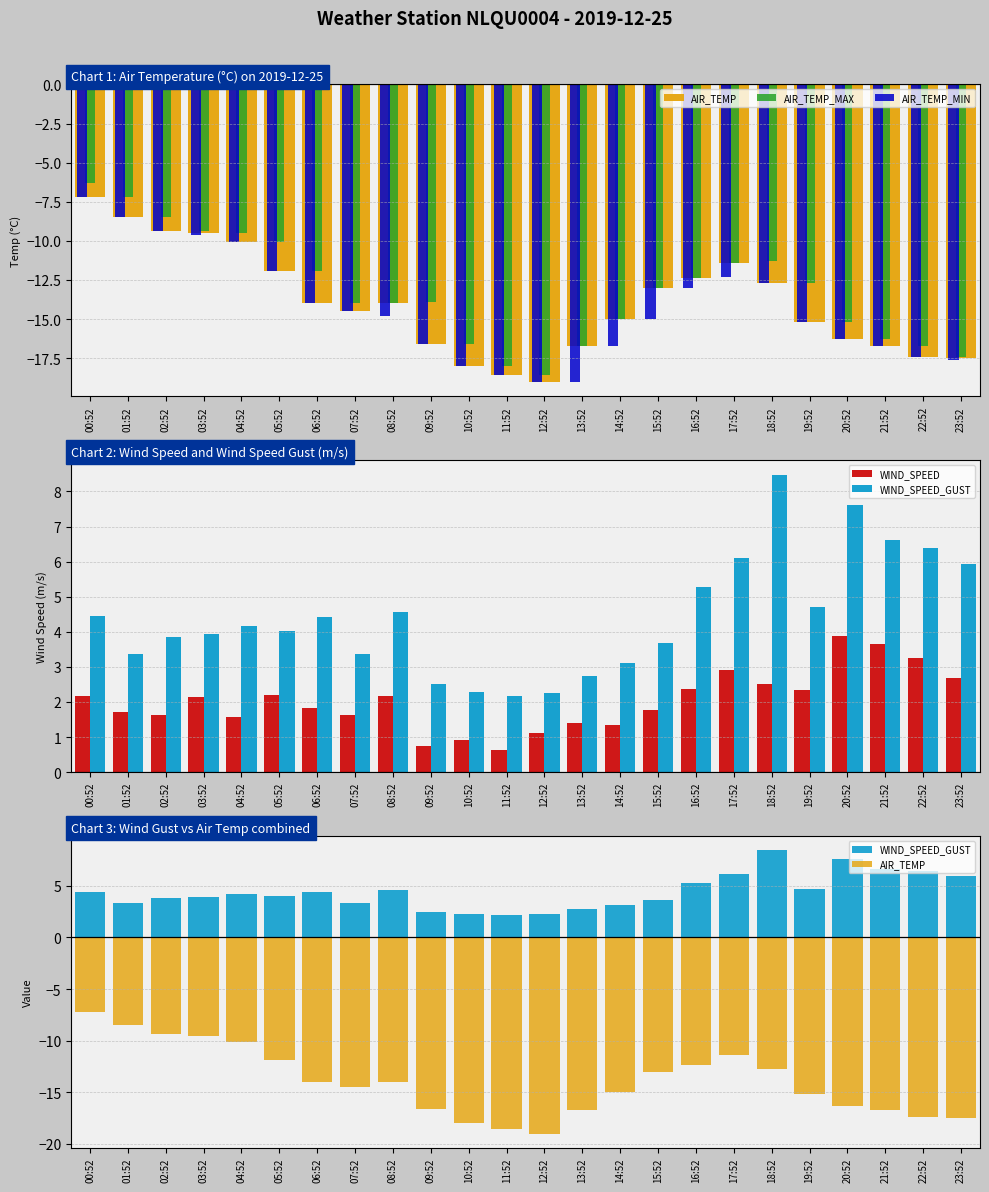

What is the sum of all WIND_SPEED_GUST values?

106.0